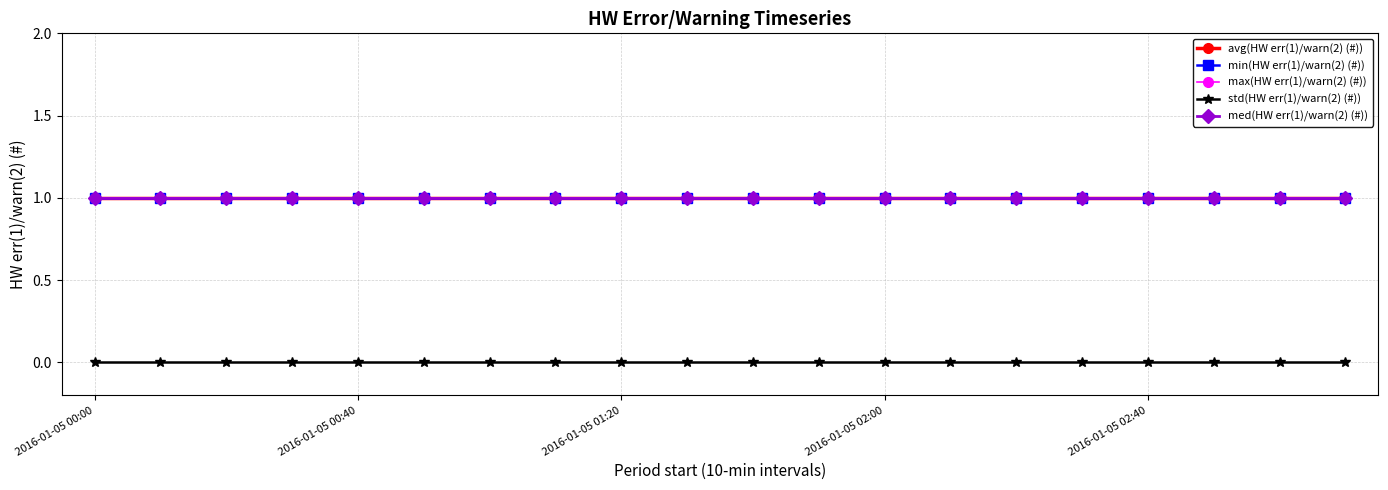

Read the med(HW err(1)/warn(2) (#)) value at 2016-01-05 00:00.

1